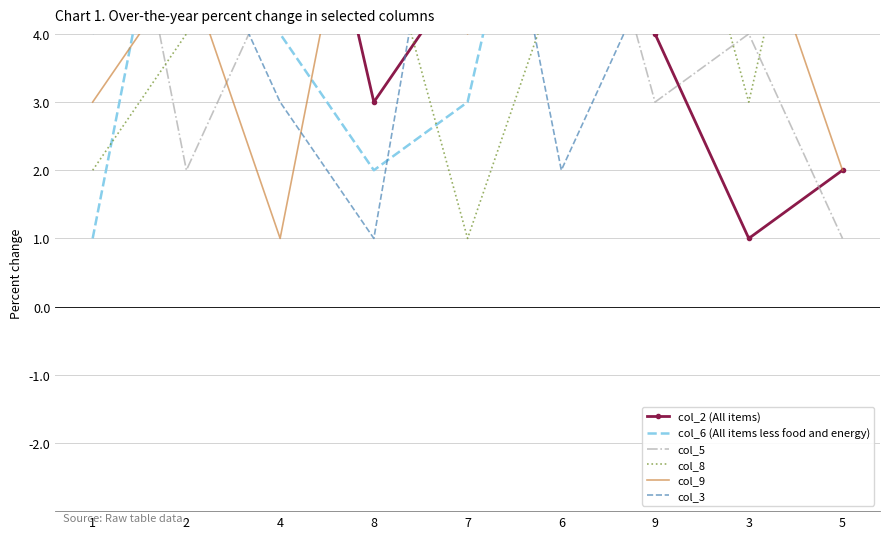

True or false: col_8 and col_3 cross at least once.

True